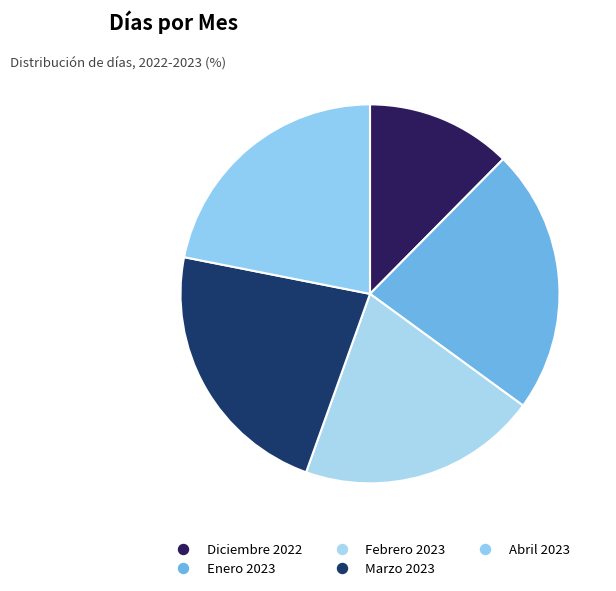

How many segments does this pie chart have?

5